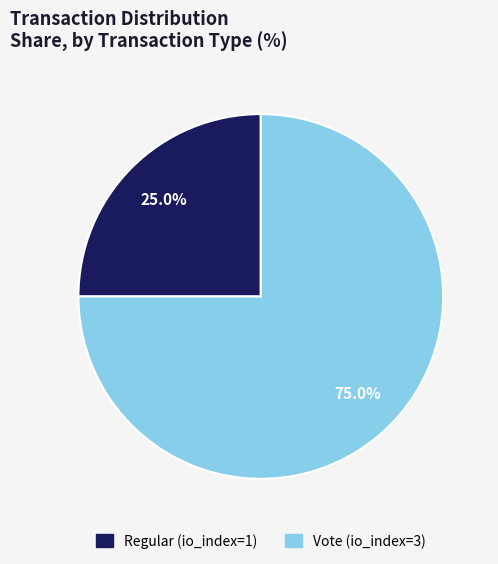

How many segments does this pie chart have?

2